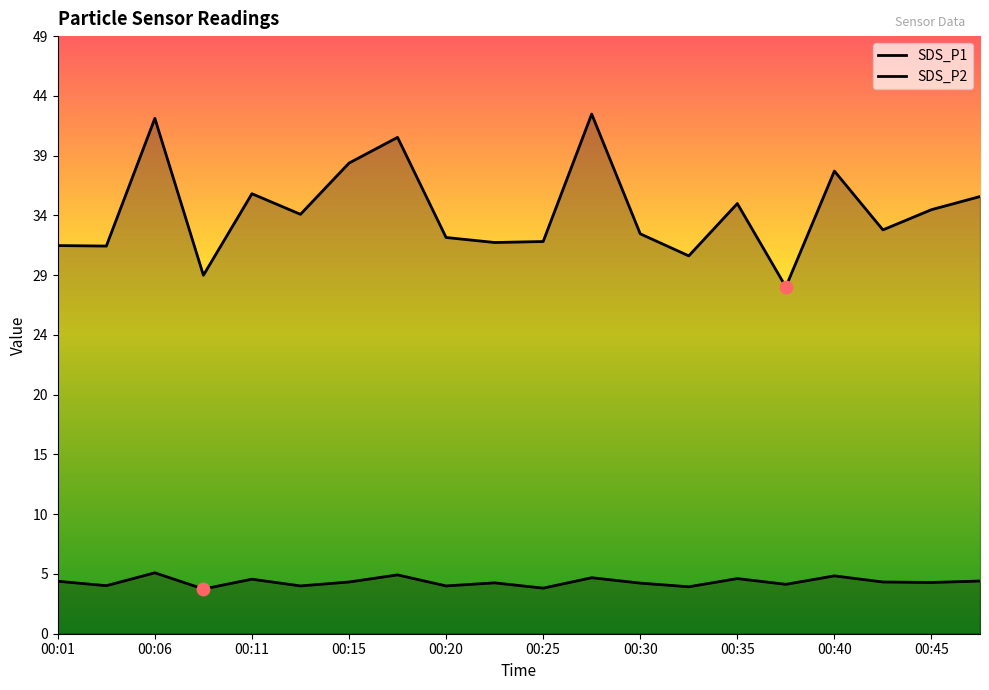

What are all the series names shown in the legend?

SDS_P1, SDS_P2